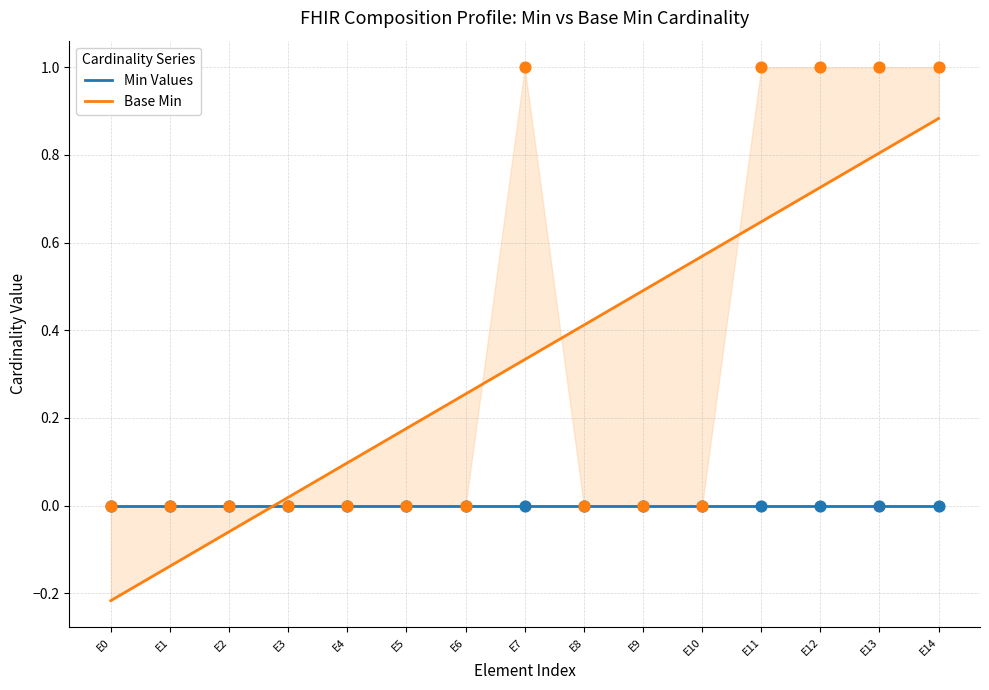

What are all the series names shown in the legend?

Min Values, Base Min